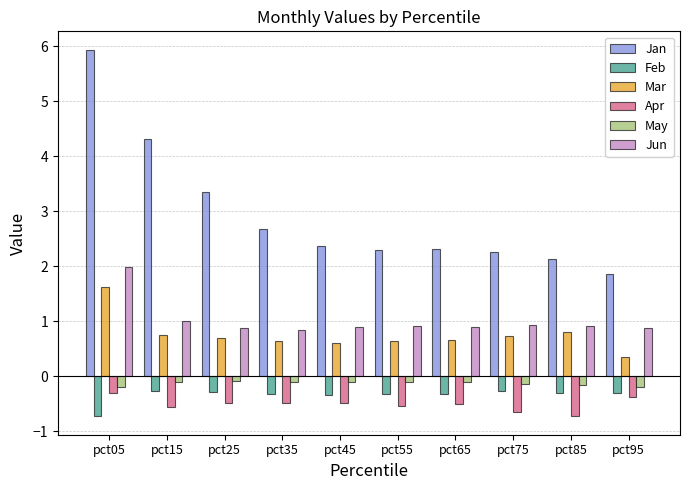

Which series has the widest spread of values?

Jan